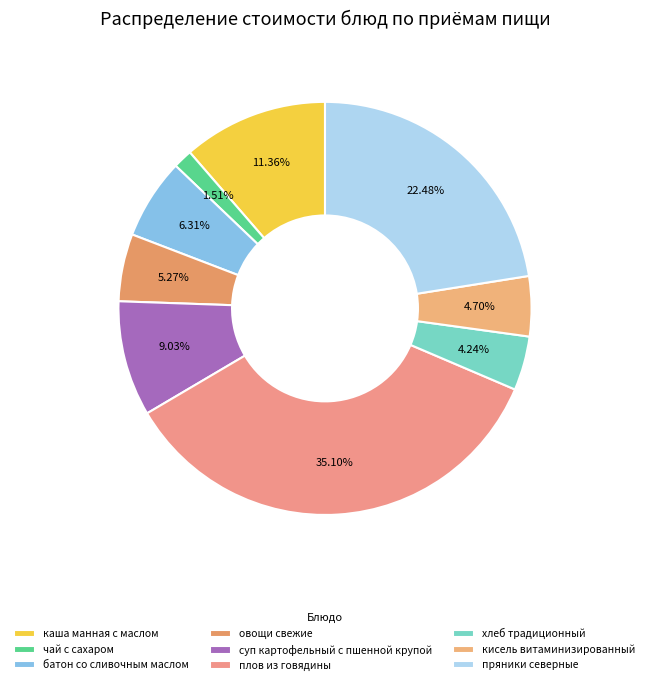

To the nearest percent, what is the difference between the largest and smallest slice percentages?

34%